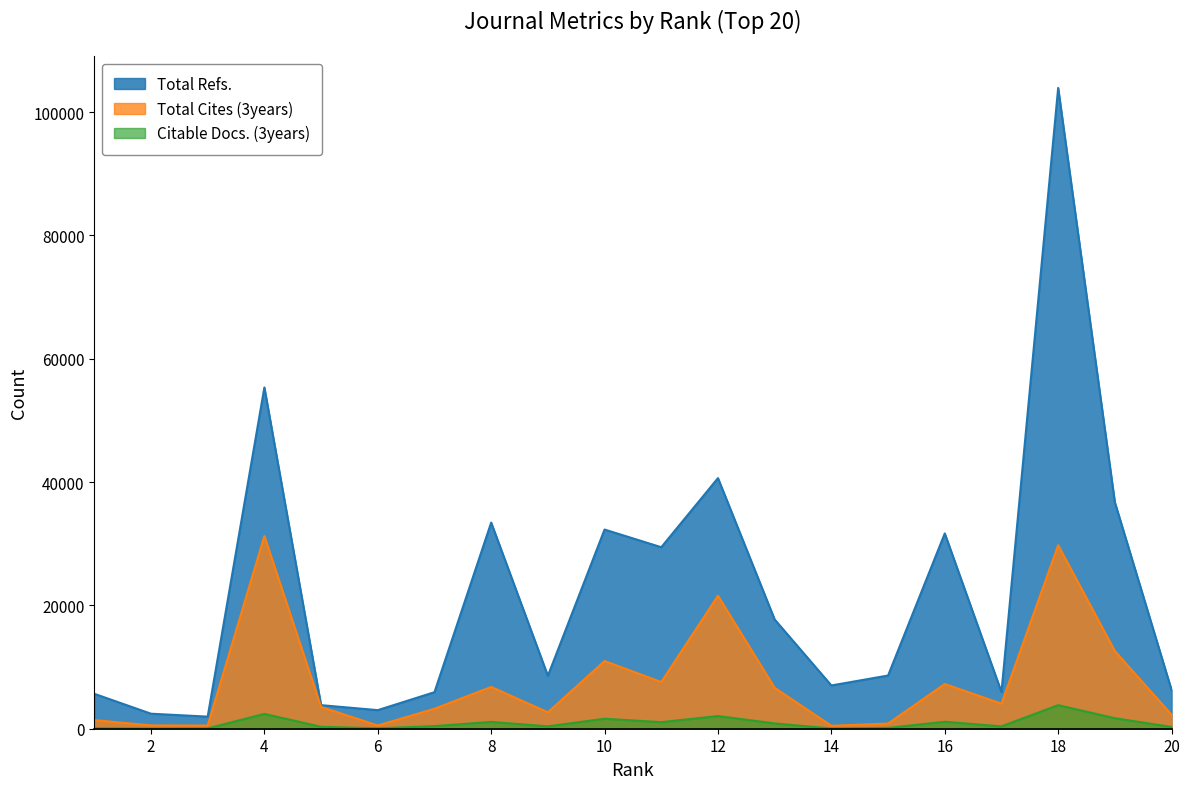

Reading left to right, transcribe all the data shown in this chart.

Total Refs.: 1=5667	2=2436	3=1960	4=55349	5=3823	6=3014	7=5927	8=33429	9=8587	10=32302	11=29436	12=40643	13=17711	14=7016	15=8628	16=31672	17=5950	18=103925	19=36724	20=6277
Total Cites (3years): 1=1404	2=540	3=521	4=31248	5=3534	6=529	7=3237	8=6777	9=2658	10=10977	11=7573	12=21572	13=6637	14=477	15=840	16=7255	17=4064	18=29765	19=12598	20=2269
Citable Docs. (3years): 1=64	2=27	3=54	4=2402	5=307	6=65	7=423	8=1106	9=383	10=1620	11=1062	12=2056	13=858	14=35	15=131	16=1129	17=380	18=3818	19=1703	20=289